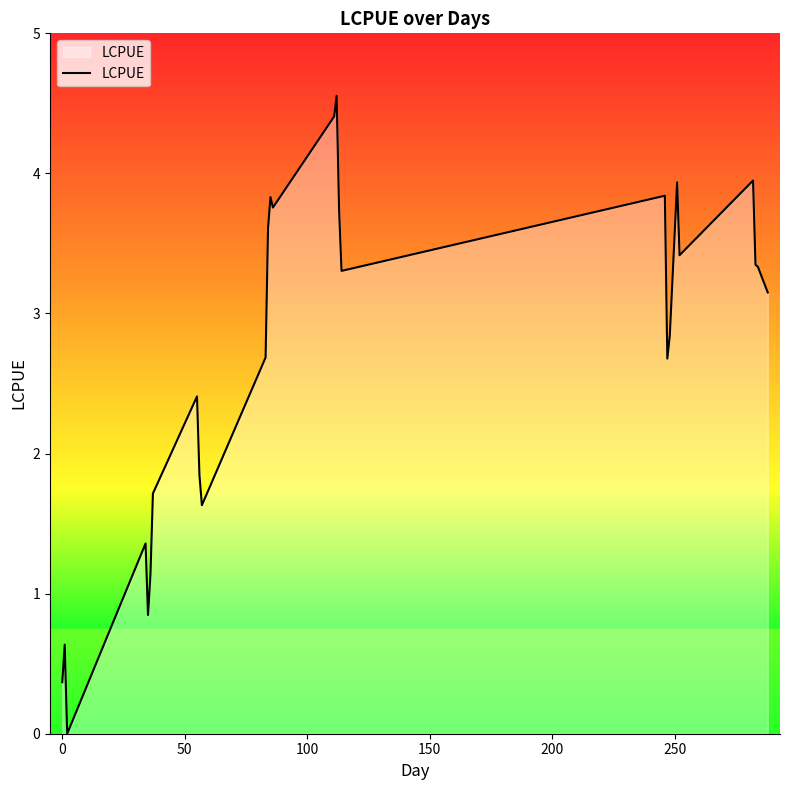

What is the maximum value shown in the chart?

4.6